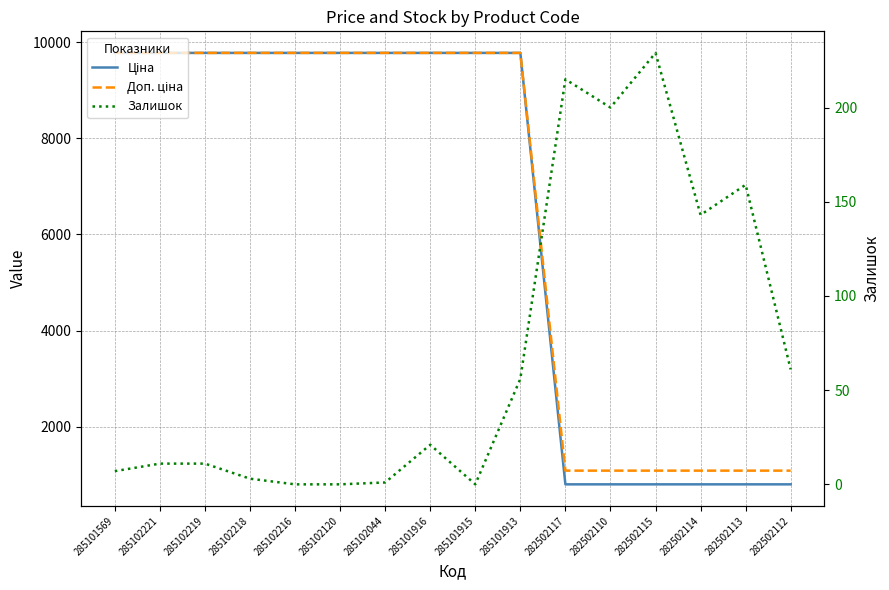

Reading left to right, extract all data points from this chart.

Ціна: 9775.5	9775.5	9775.5	9775.5	9775.5	9775.5	9775.5	9775.5	9775.5	9775.5	802.1	802.1	802.1	802.1	802.1	802.1
Доп. ціна: 9775.5	9775.5	9775.5	9775.5	9775.5	9775.5	9775.5	9775.5	9775.5	9775.5	1087.0	1087.0	1087.0	1087.0	1087.0	1087.0
Залишок: 7.0	11.0	11.0	3.0	0.0	0.0	1.0	21.0	0.0	56.0	215.0	200.0	229.0	143.0	159.0	61.0